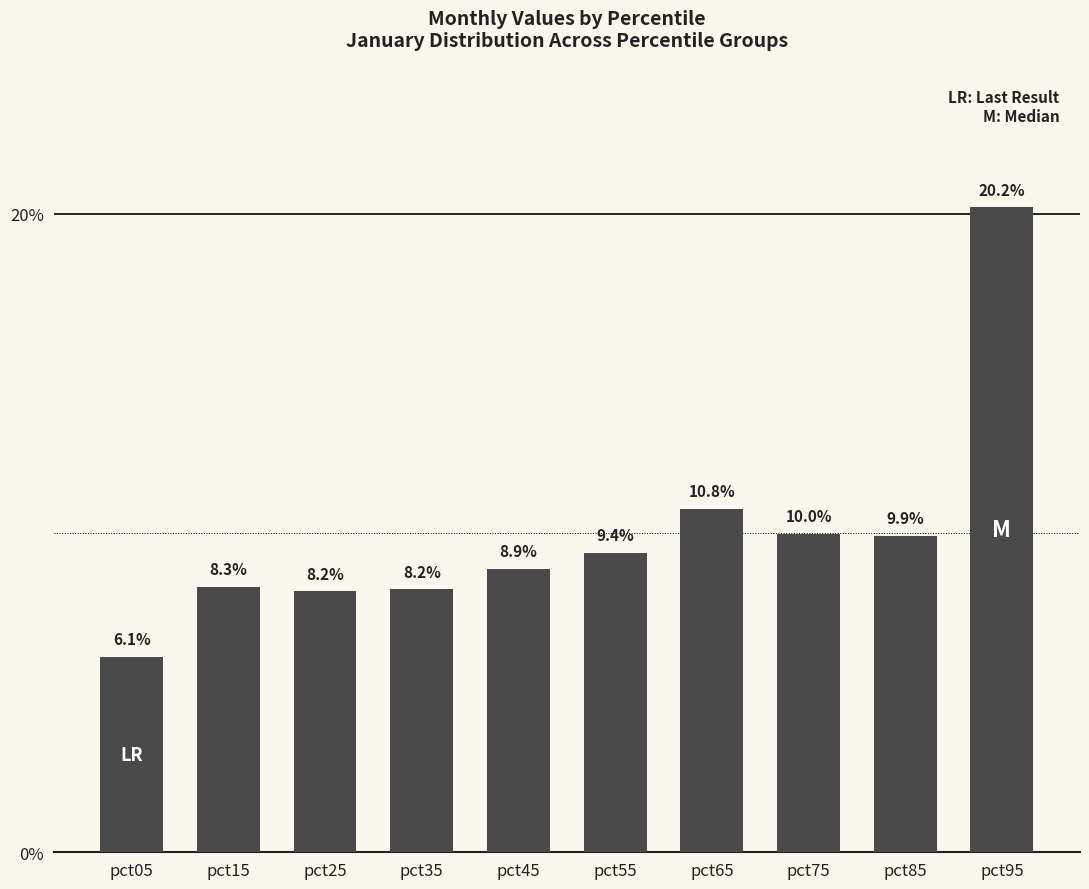

What is the change in value from pct25 to pct95?

+12.0